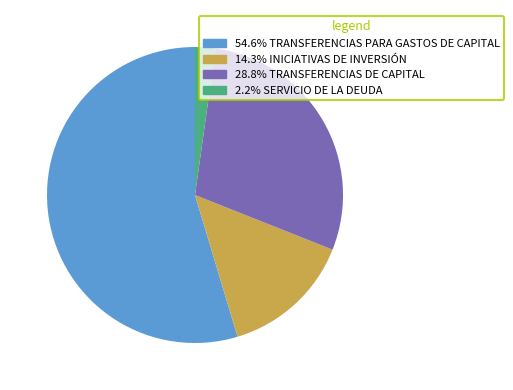

Is there any slice that represents more than half of the pie?

Yes